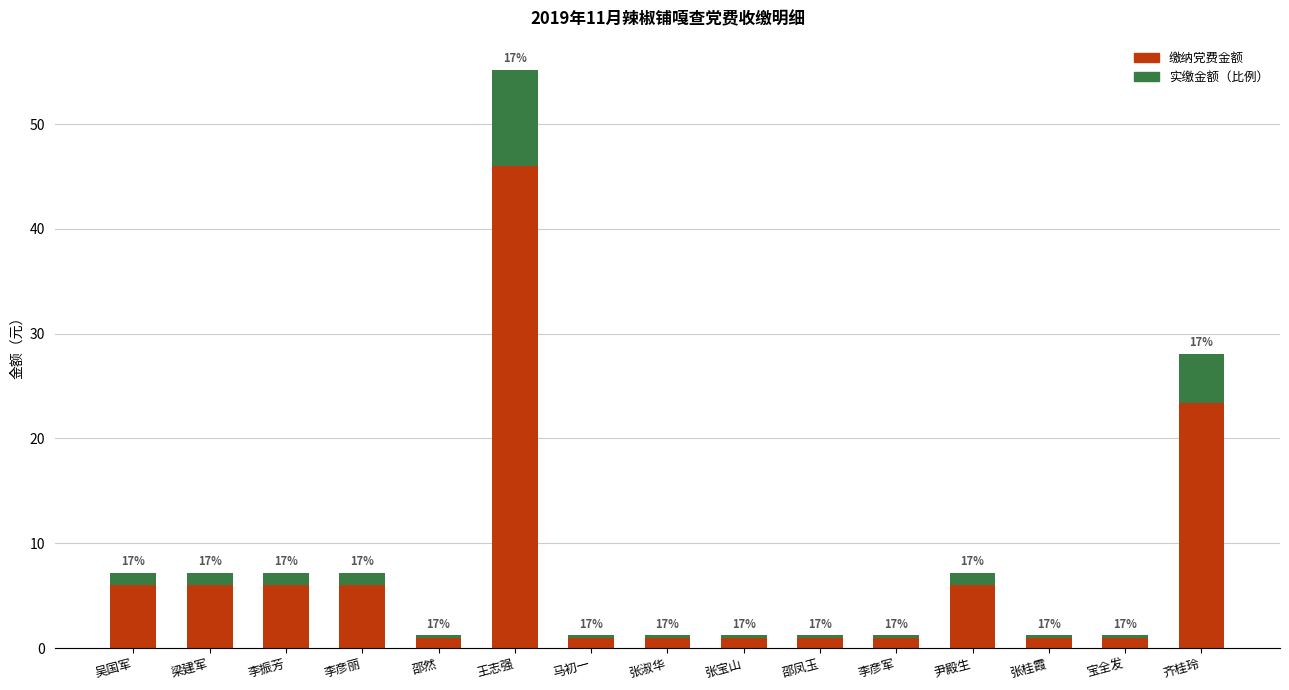

What are all the series names shown in the legend?

缴纳党费金额, 实缴金额（比例）